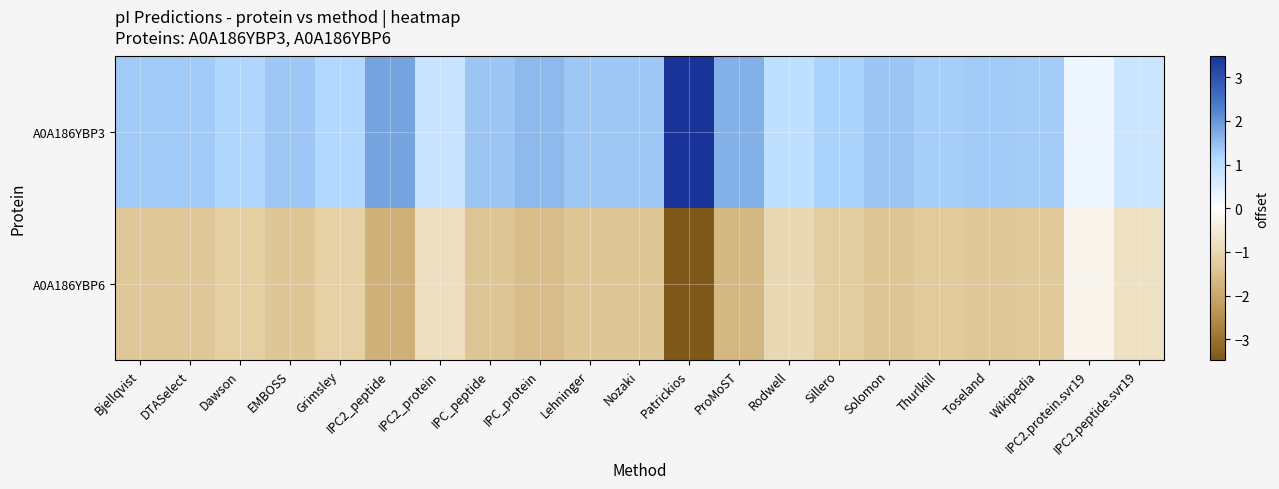

List the series in order of their overall mean, lowest first.

A0A186YBP6, A0A186YBP3